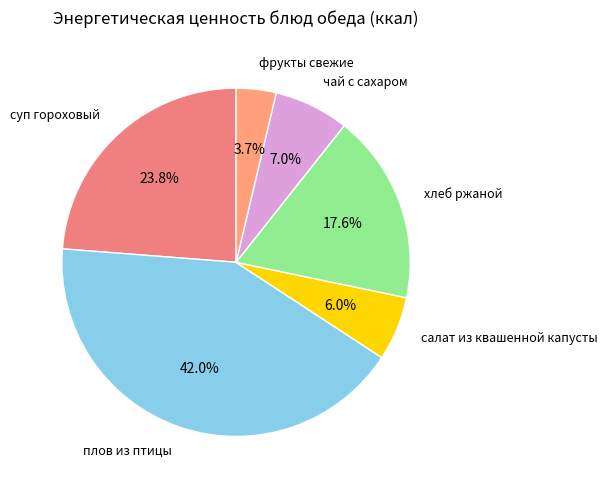

Does any single category account for the majority?

No